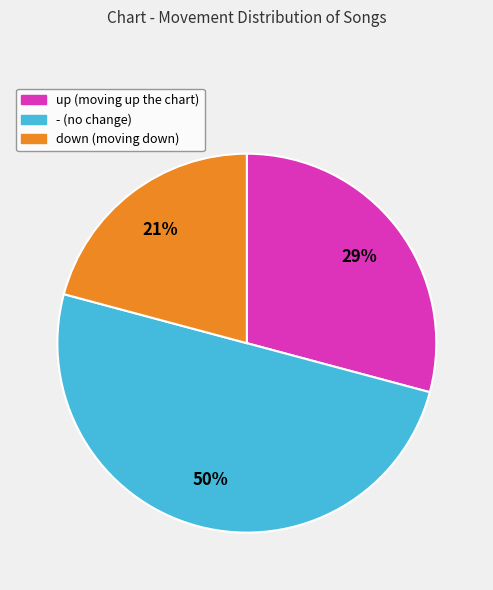

To the nearest percent, what is the combined percentage of down and -?

71%